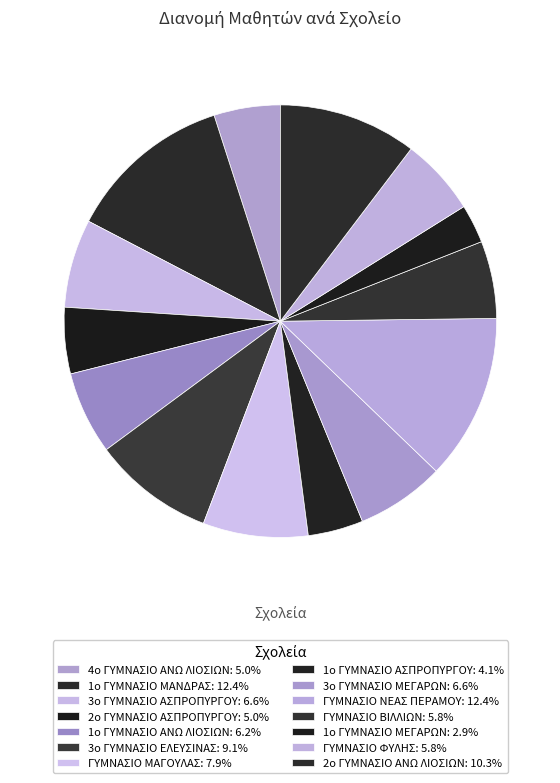

Is there any slice that represents more than half of the pie?

No